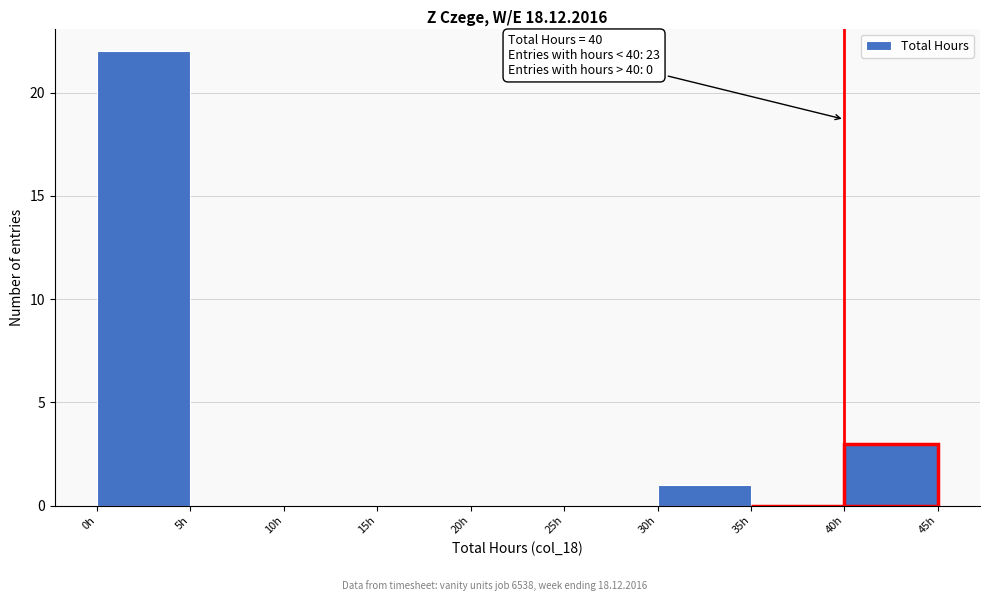

Over which range of the x-axis is the bar tallest?

0 to 5